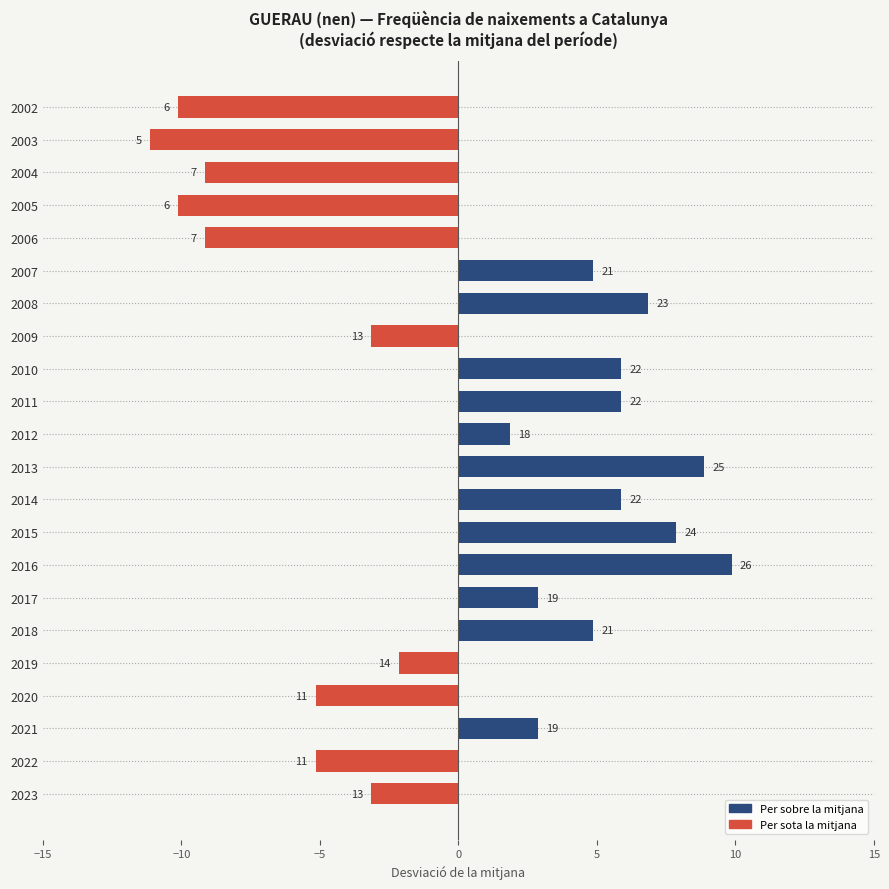

How many bars are there in total?

22